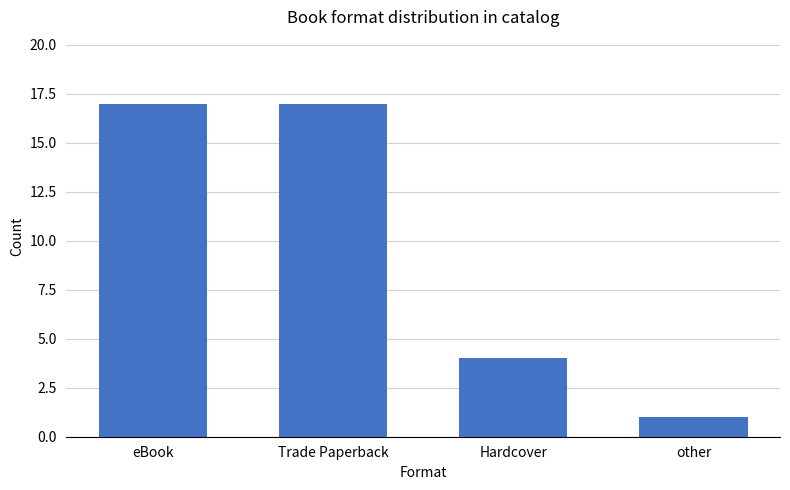

What position from the right is eBook?

4